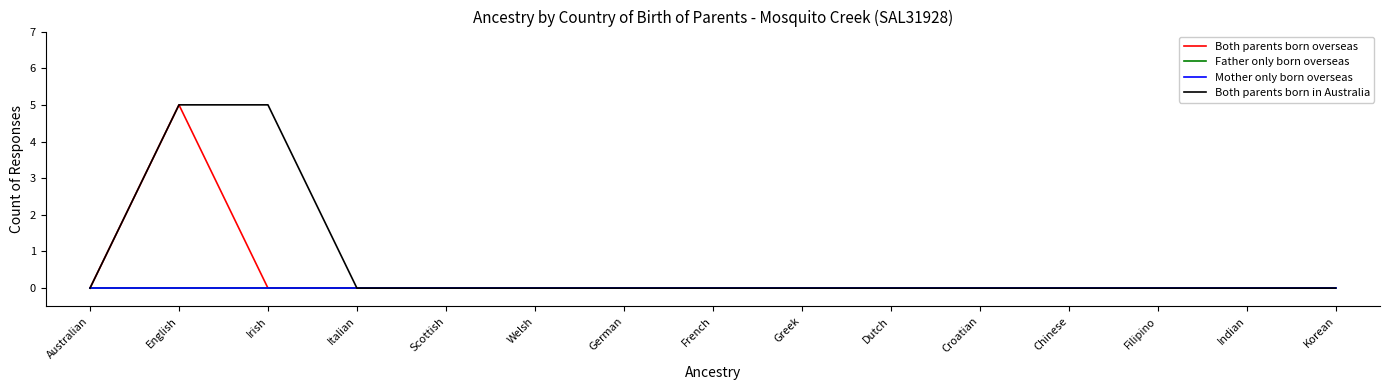

Reading left to right, what are all the values shown in this chart?

Both parents born overseas: 0	5	0	0	0	0	0	0	0	0	0	0	0	0	0
Father only born overseas: 0	0	0	0	0	0	0	0	0	0	0	0	0	0	0
Mother only born overseas: 0	0	0	0	0	0	0	0	0	0	0	0	0	0	0
Both parents born in Australia: 0	5	5	0	0	0	0	0	0	0	0	0	0	0	0